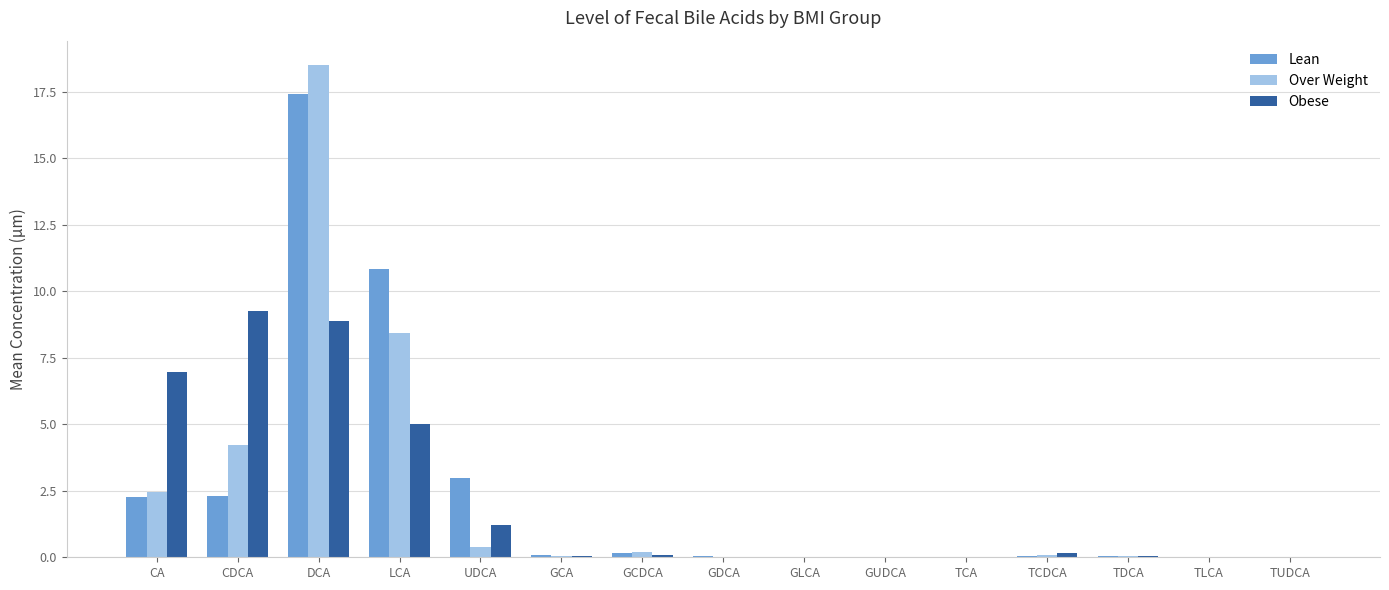

How many groups of bars are there?

15